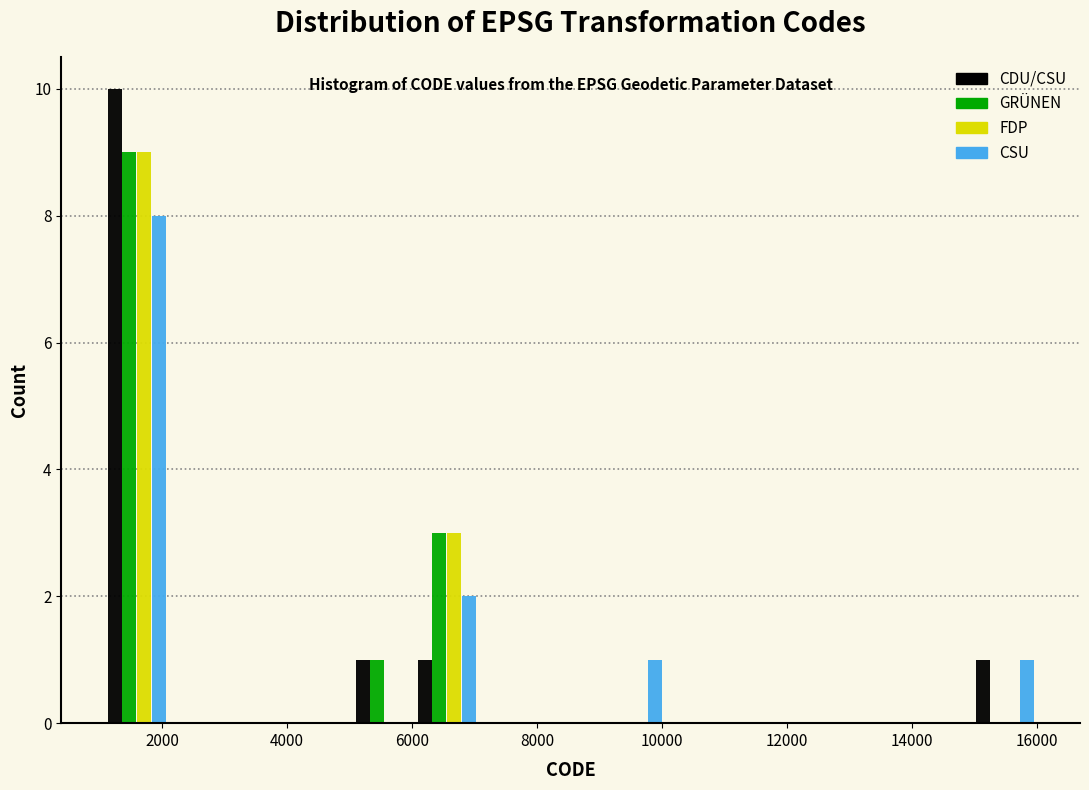

What is the height of the CSU bar covering 6000 to 7000 on the x-axis? Neither the bar edges nor the heights are printed on the chart, so give them approximately, as read against the axes.

2